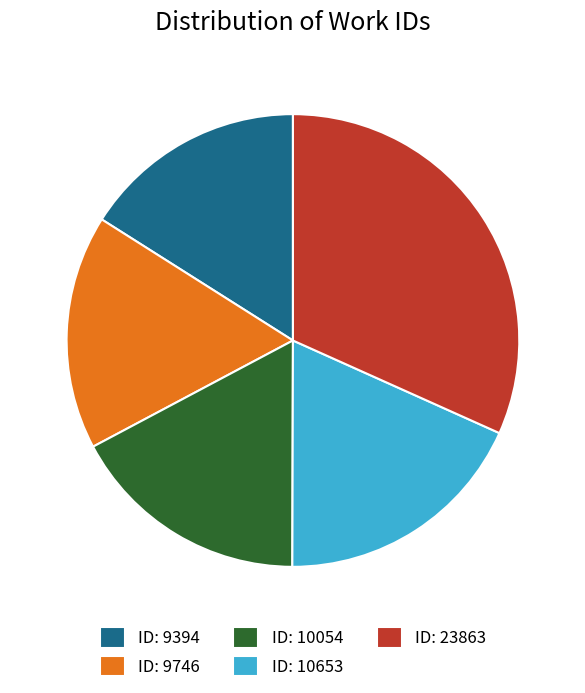

True or false: ID: 10653 accounts for 12% of the total.

False